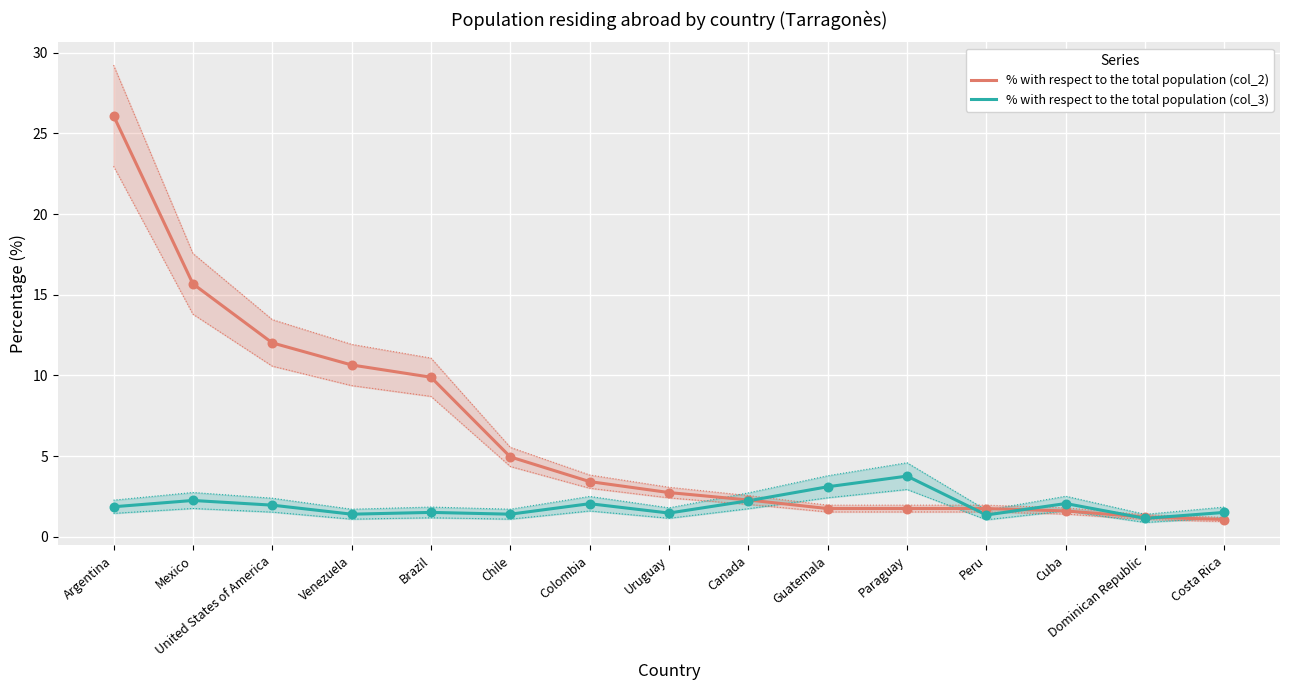

What is the total value across all series at Canada?

4.5